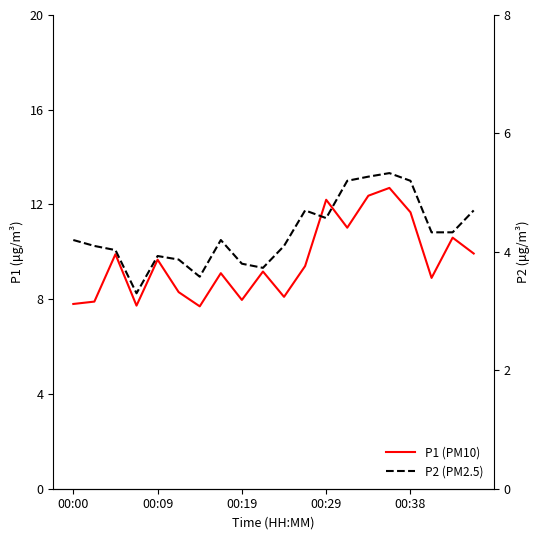

Which category has the lowest value in the P1 (PM10) series?

6